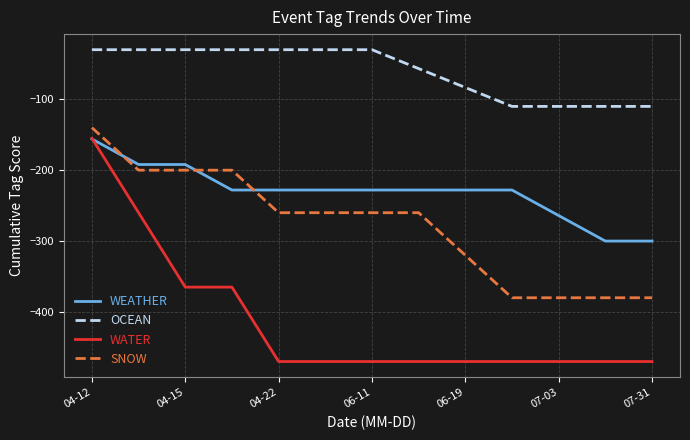

True or false: SNOW and WATER intersect in this chart.

False